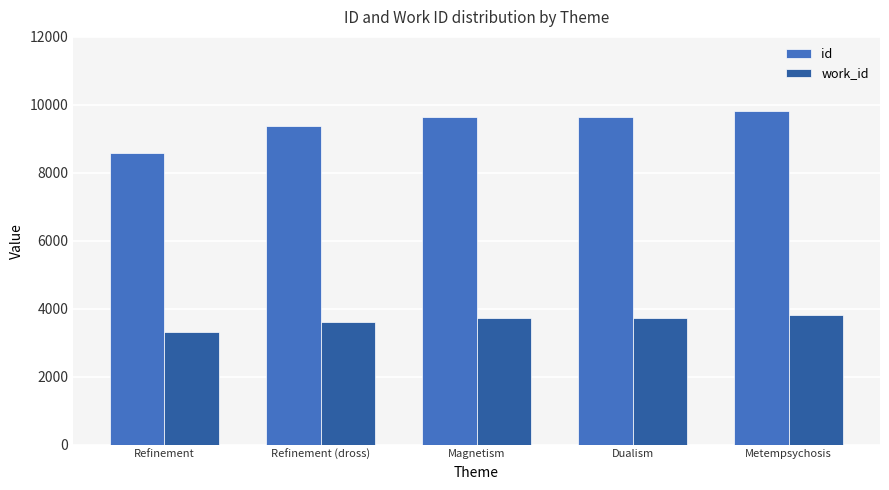

Is it true that work_id equals 3615 at Refinement (dross)?

True